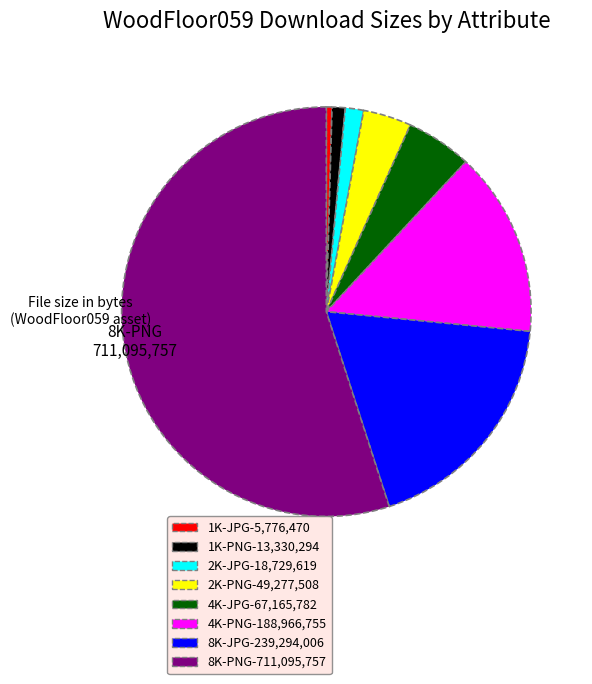

How many segments does this pie chart have?

8